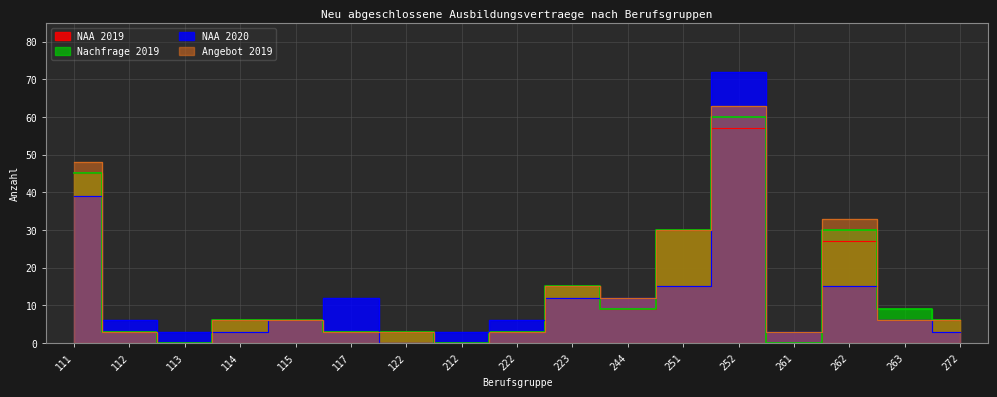

Is it true that Nachfrage 2019 equals 11 at 114?

False